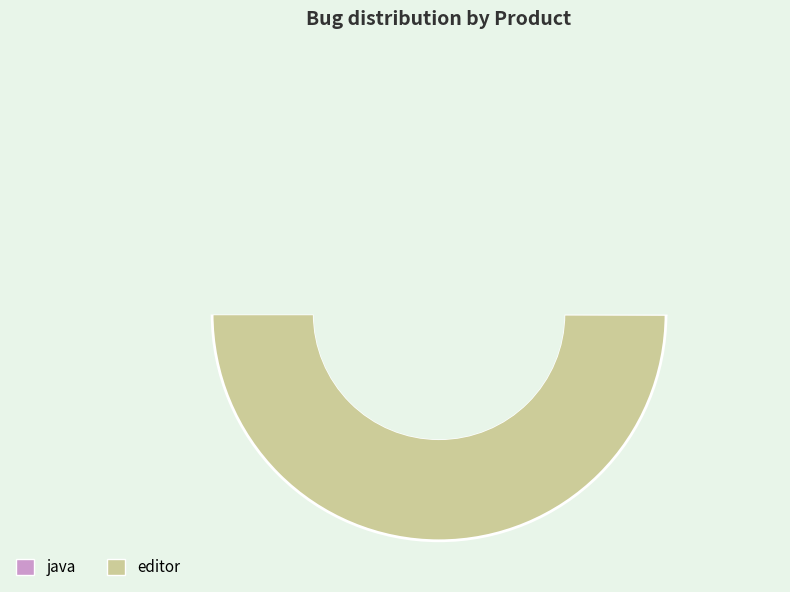

How many slices are in this pie chart?

2